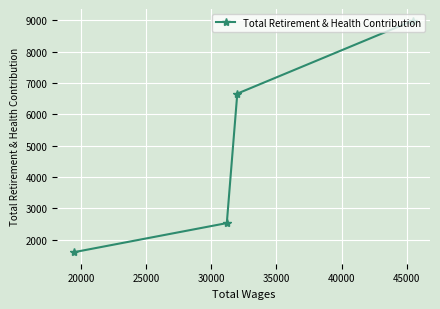

How many series are shown in this chart?

1